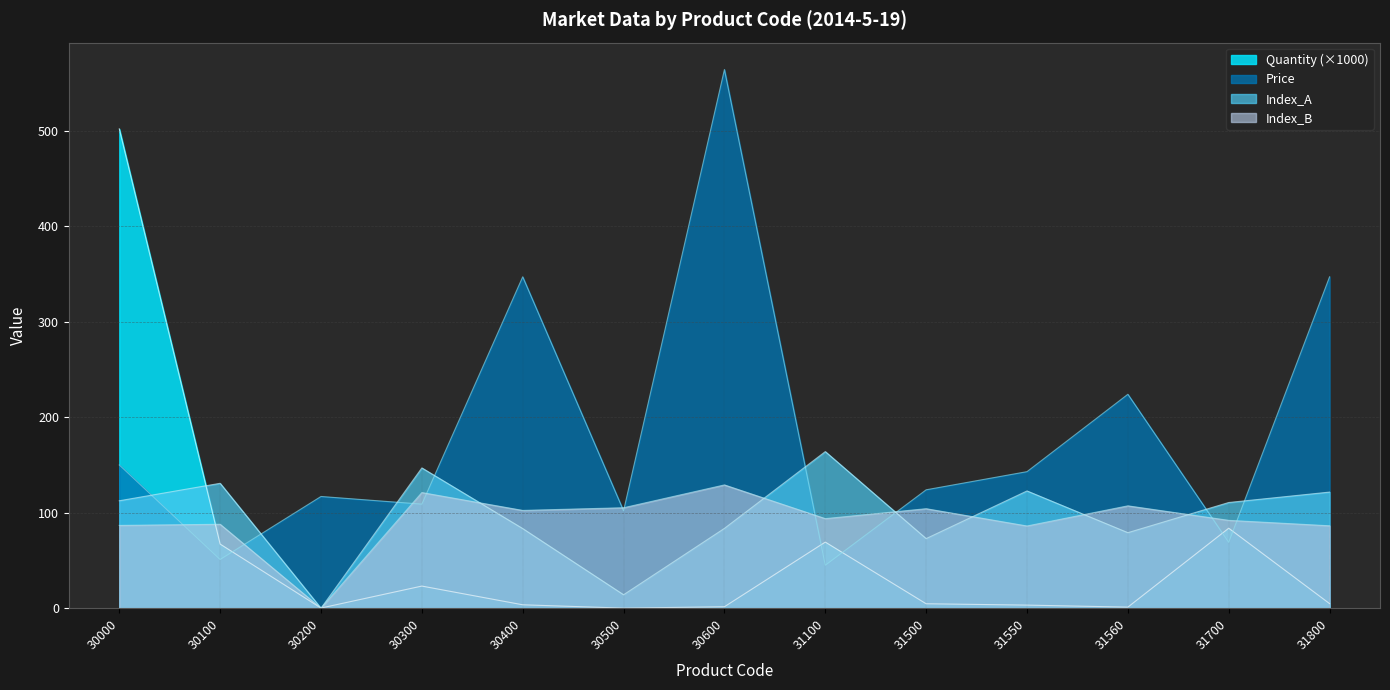

How many intersections are there between Index_B and Index_A?

6